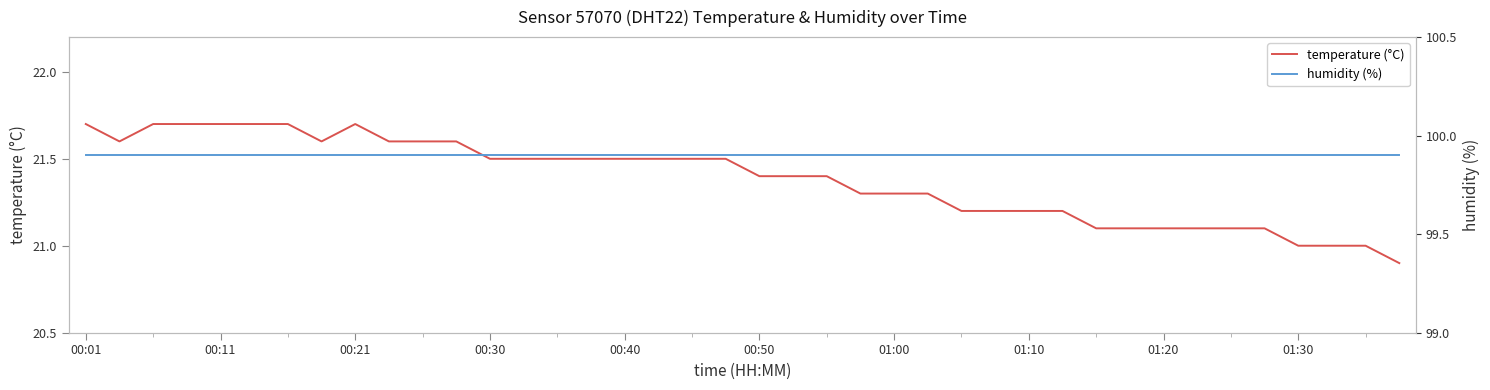

What is the approximate value of humidity (%) at 29?

99.9